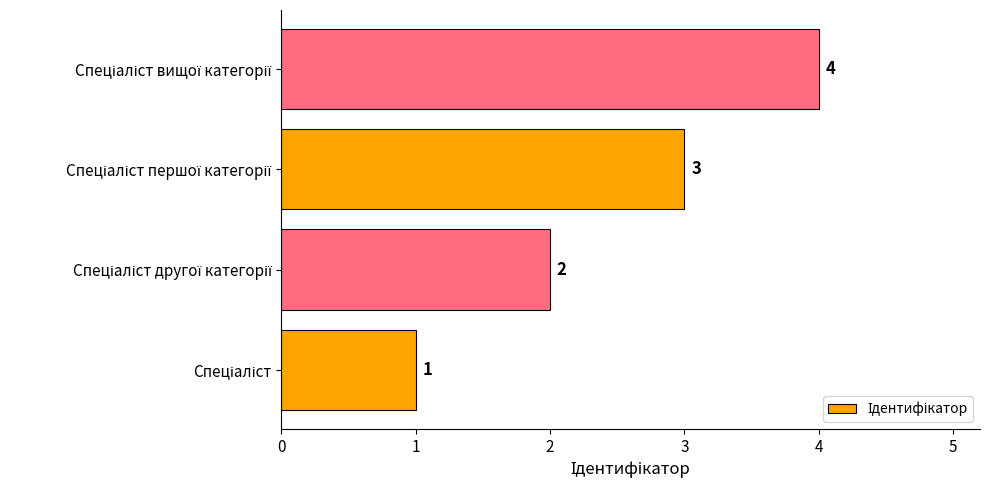

What is the sum of all values?

10